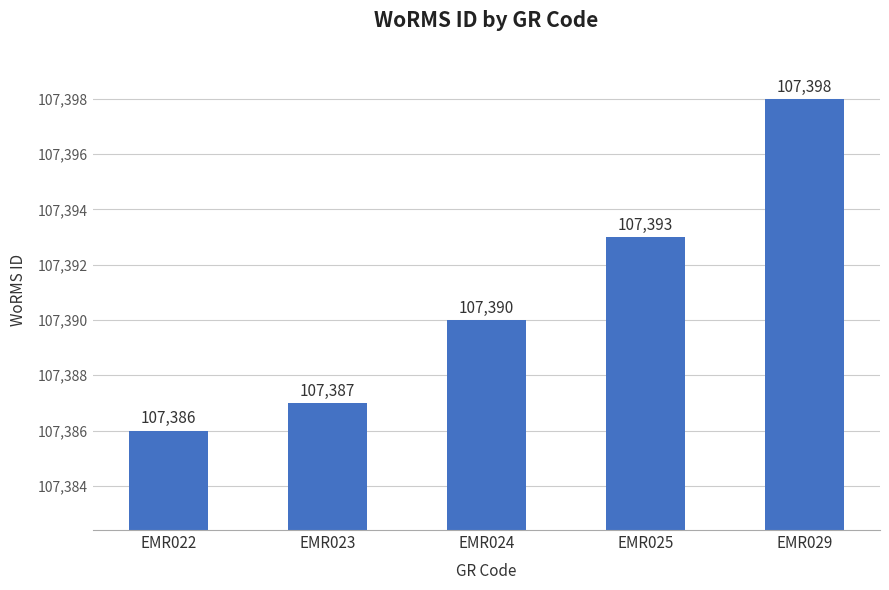

Rank the categories by value from highest to lowest.

EMR029, EMR025, EMR024, EMR023, EMR022